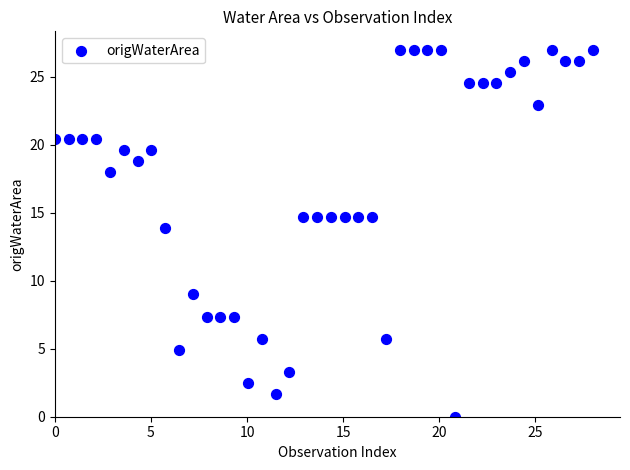

What Y value in the scatter plot is closest to 13?

13.9